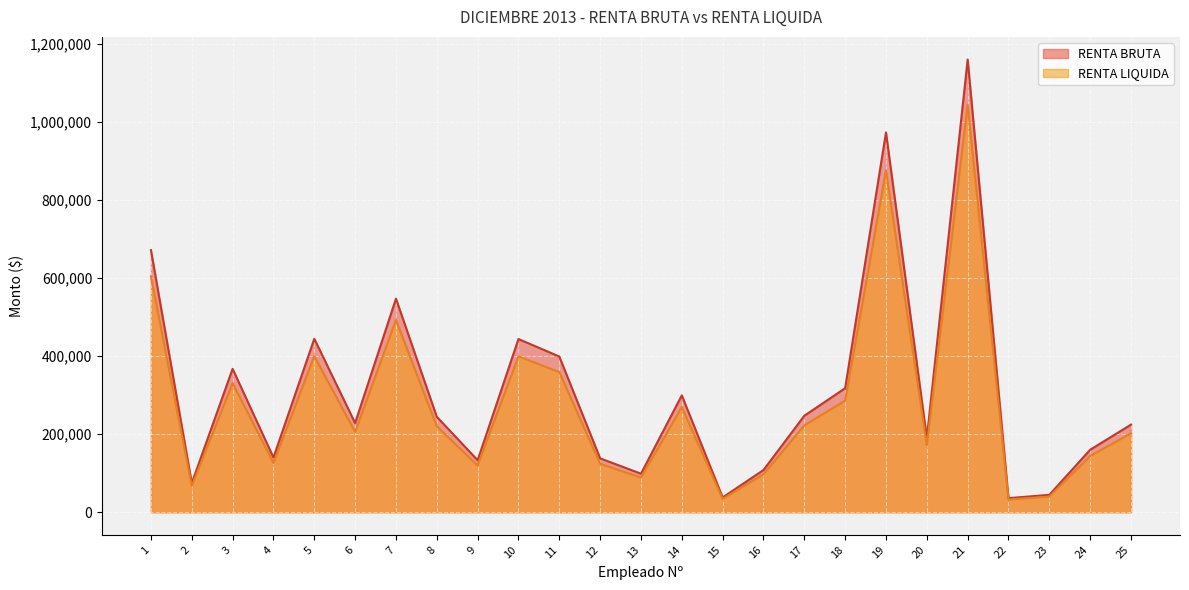

At which category does RENTA LIQUIDA reach its first local peak?

3